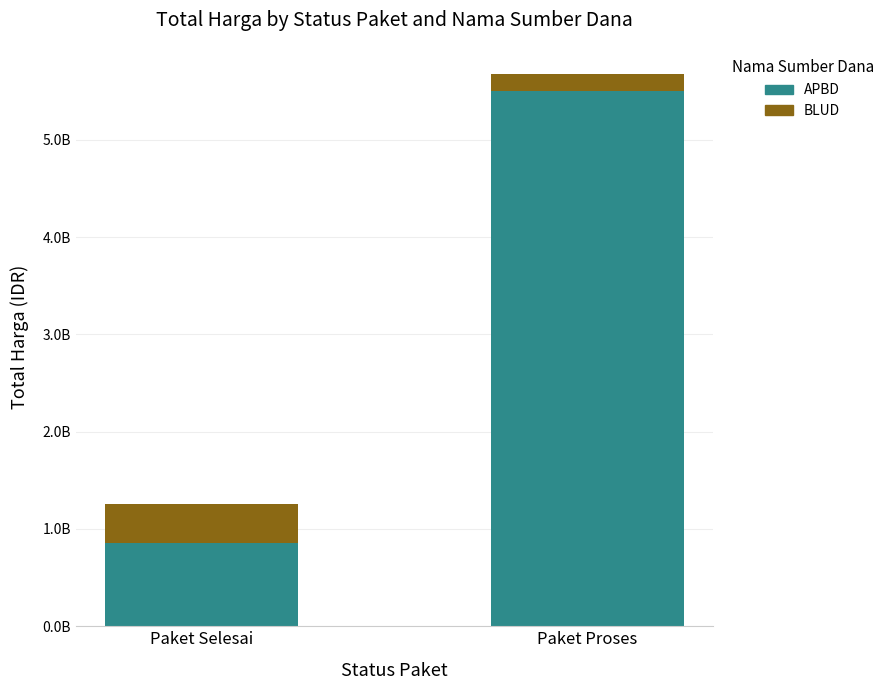

What is the approximate value of APBD at Paket Proses, to the nearest 10?

5504717070